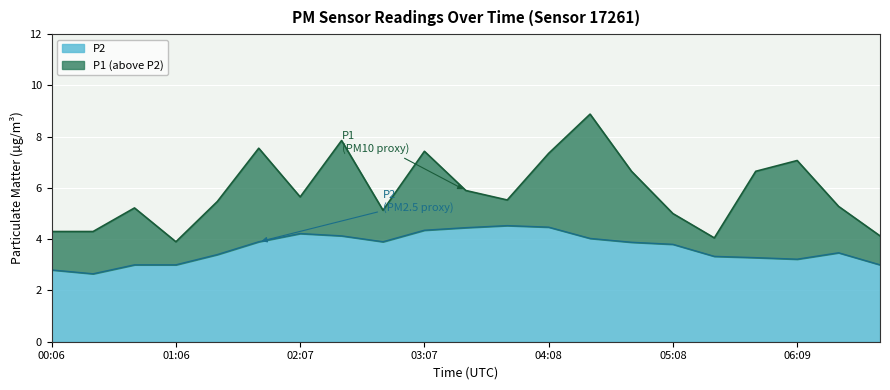

What is the highest value of the P1 series?

8.9